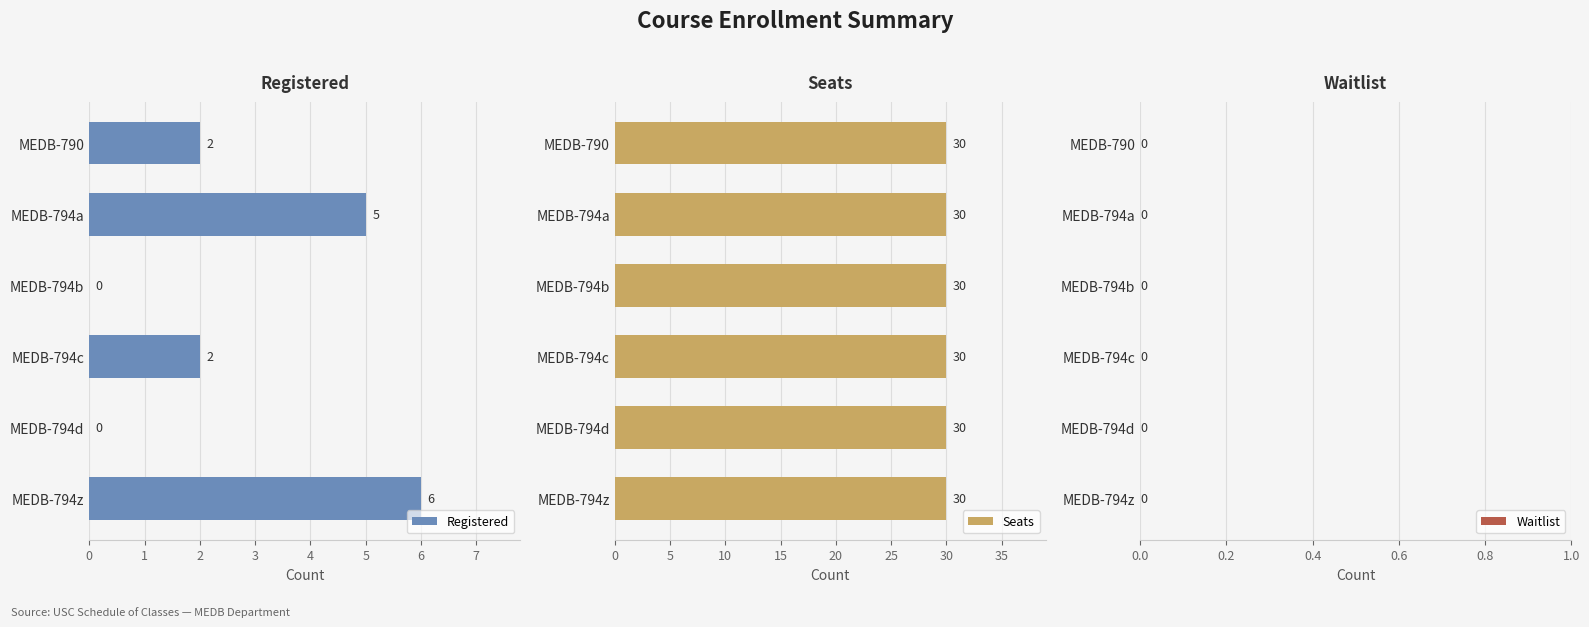

What is the maximum value for Registered?

6